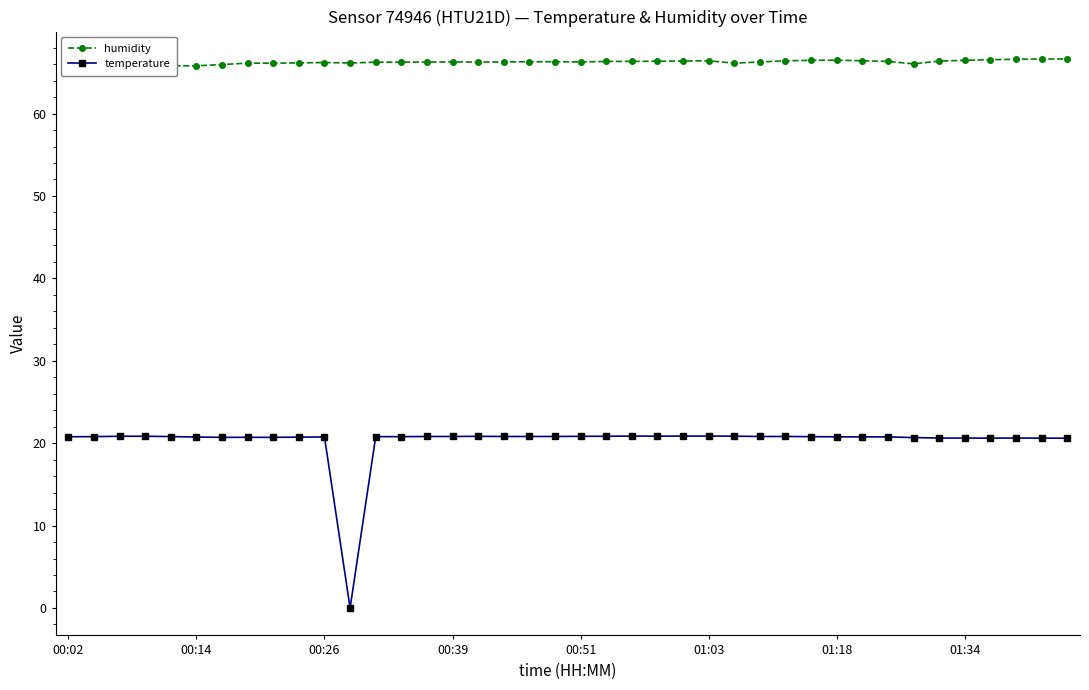

True or false: temperature and humidity cross at least once.

False